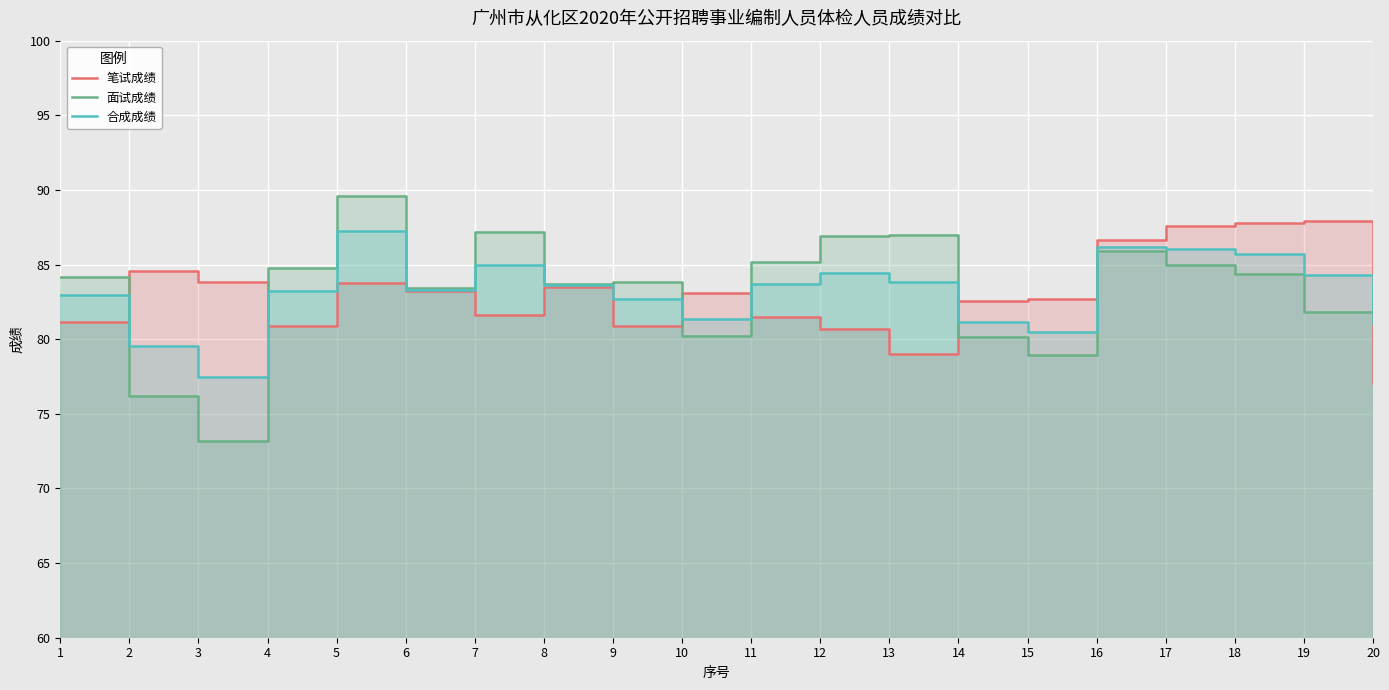

What is the approximate value of 合成成绩 at 11?

83.7